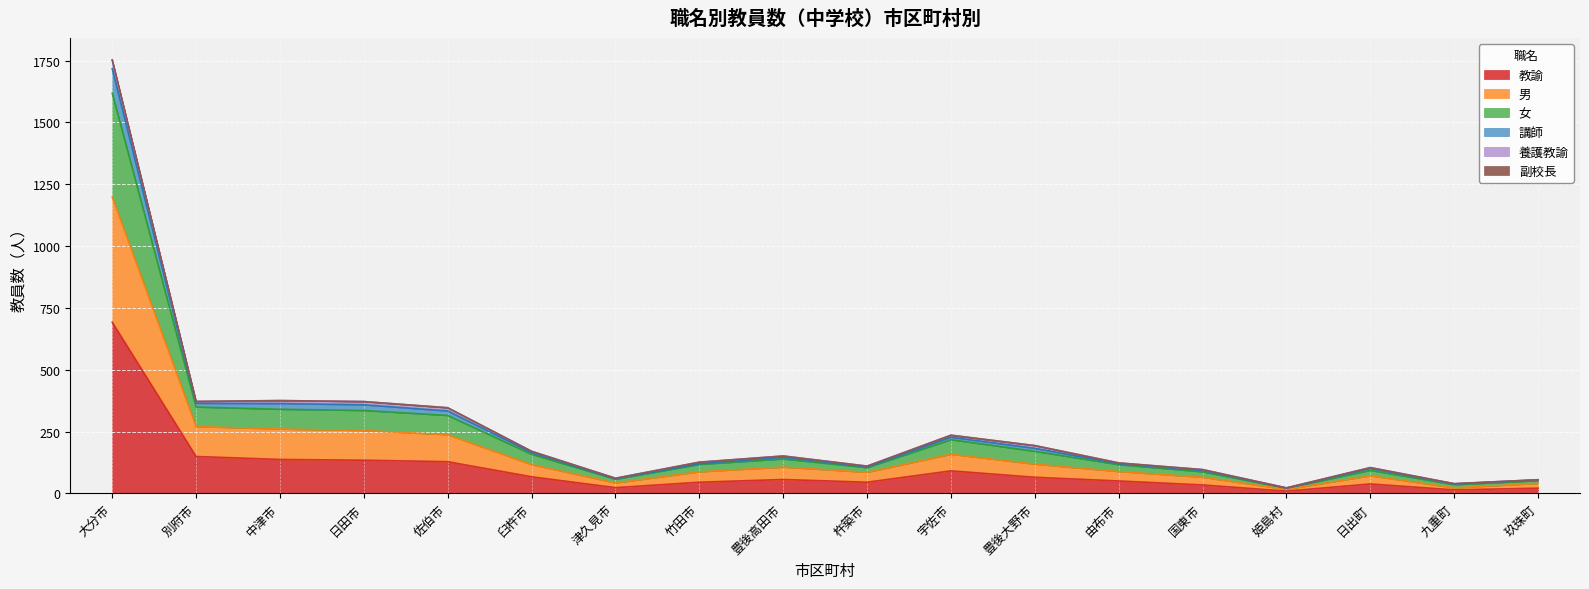

At which label does 講師 reach its peak?

大分市